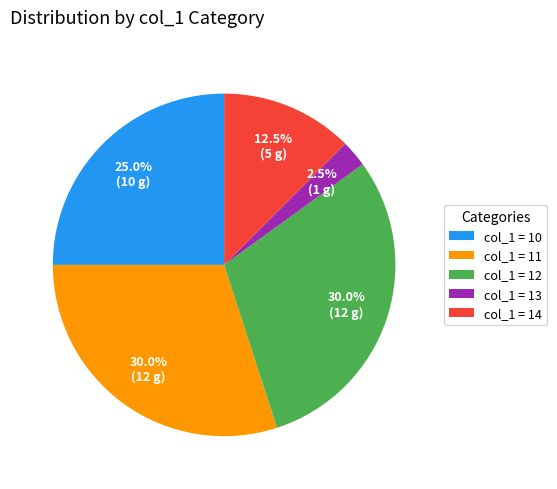

Which has a higher value, col_1 = 12 or col_1 = 13?

col_1 = 12